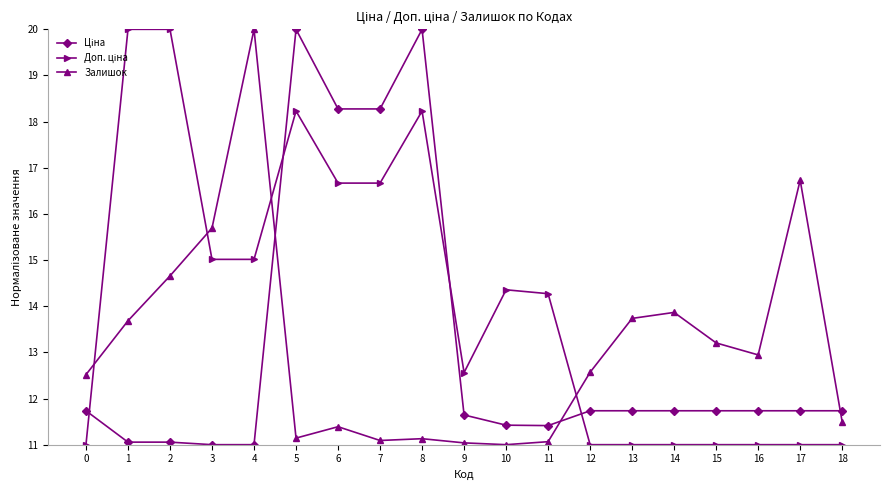

The value of Залишок at 14 is 6.7. True or false?

False